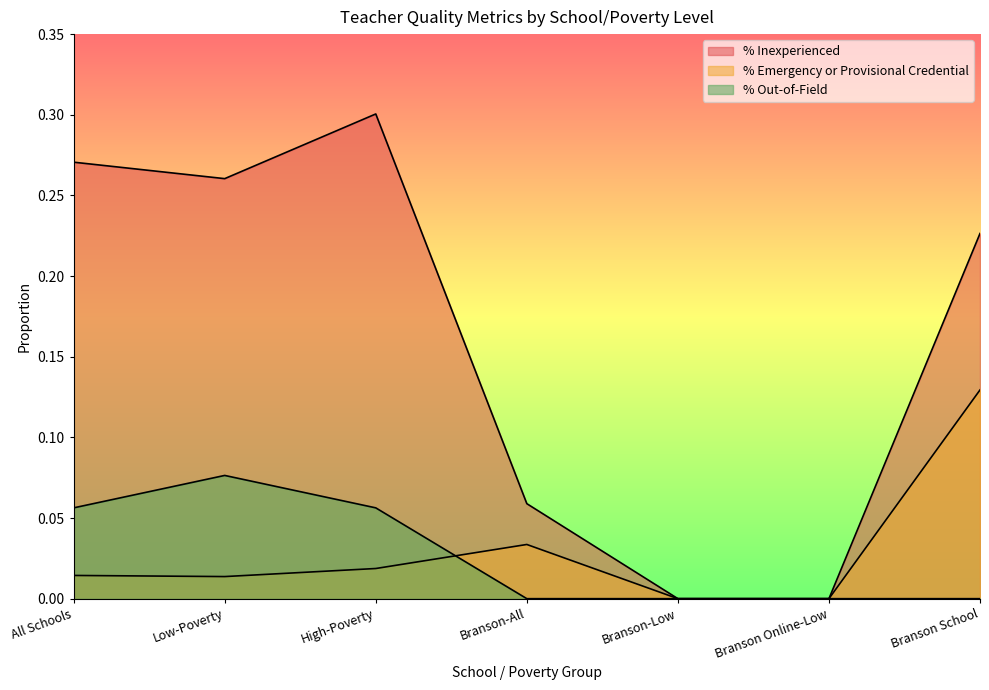

Which series has the largest range (max minus min)?

% Inexperienced